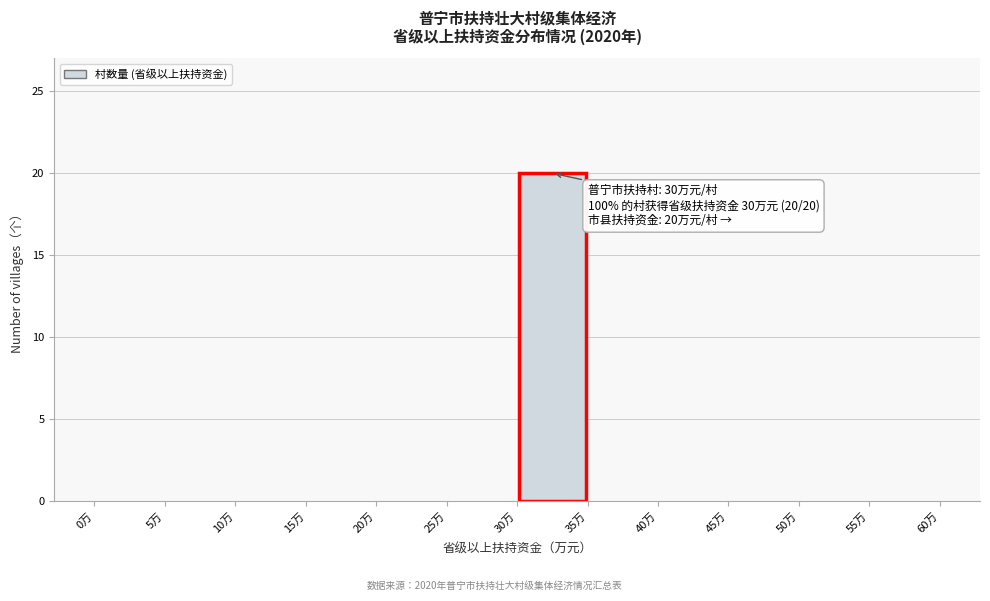

Over which range of the x-axis is the bar tallest?

30 to 35